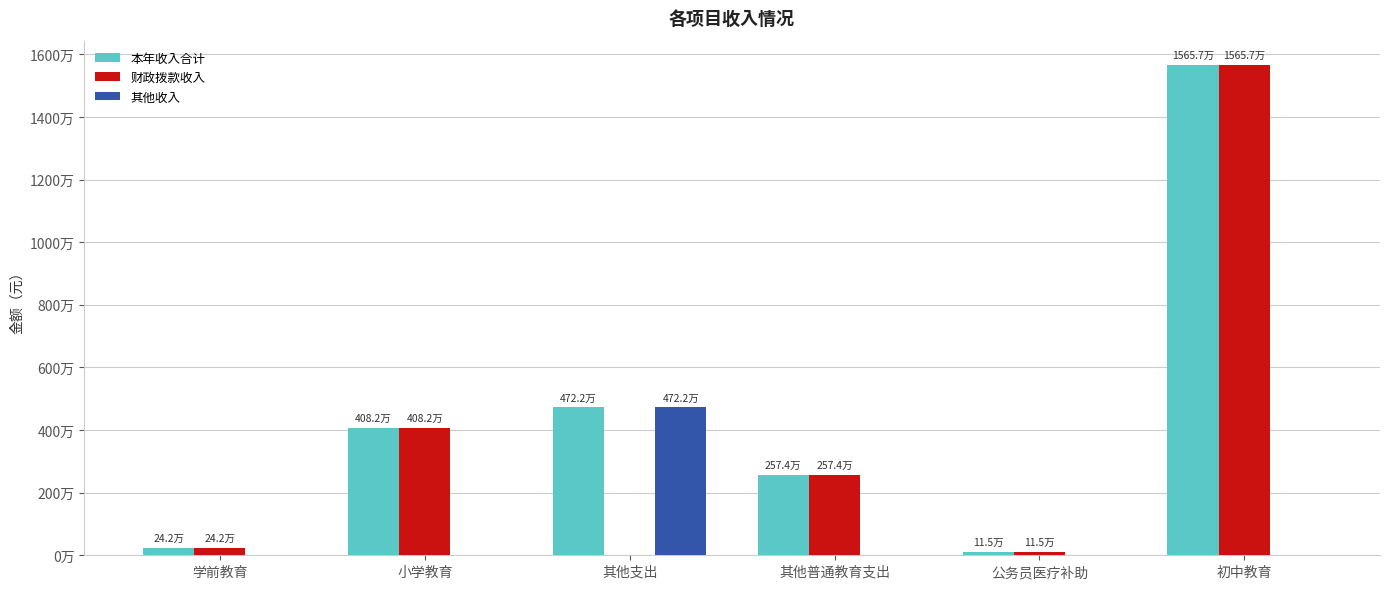

Are the bars horizontal?

No